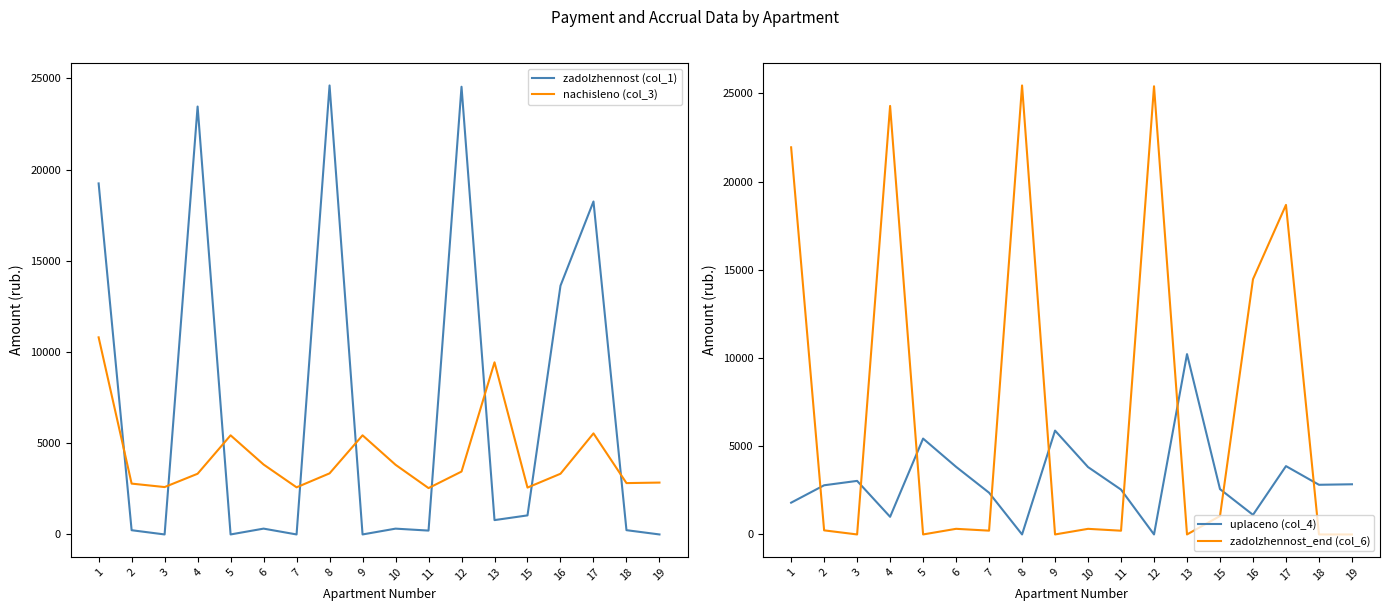

How many interior local peaks does the nachisleno (col_3) series have?

4